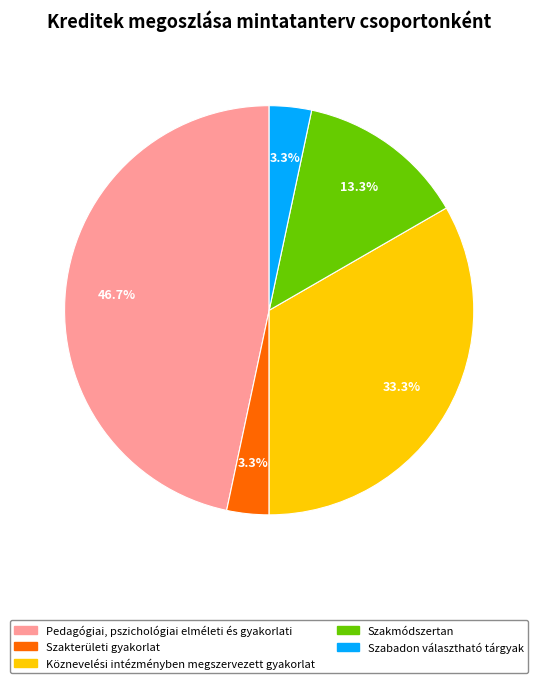

Is there any slice that represents more than half of the pie?

No